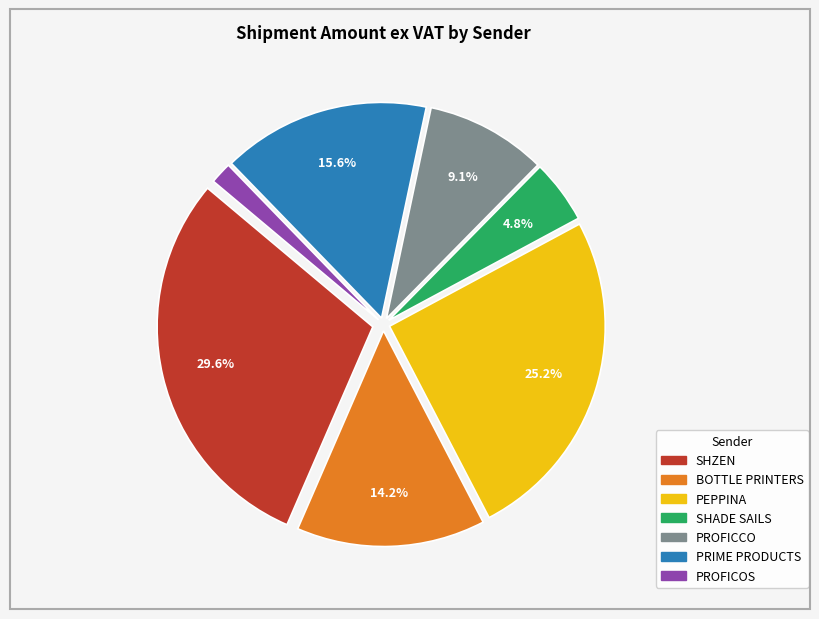

Is there a majority slice in this chart?

No